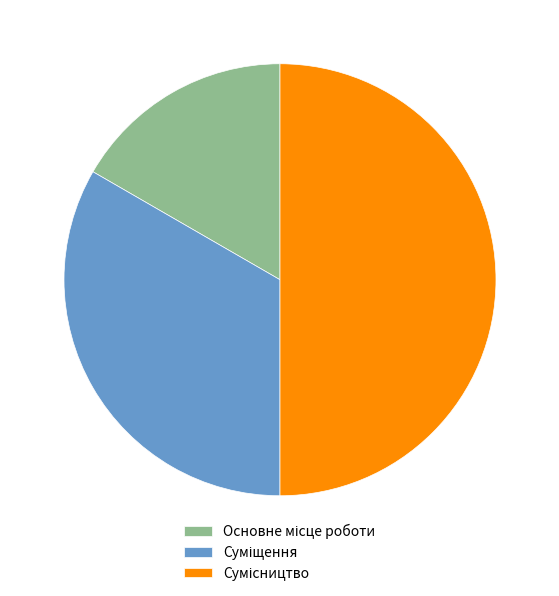

What is the total percentage of Сумісництво and Основне місце роботи?

66.7%